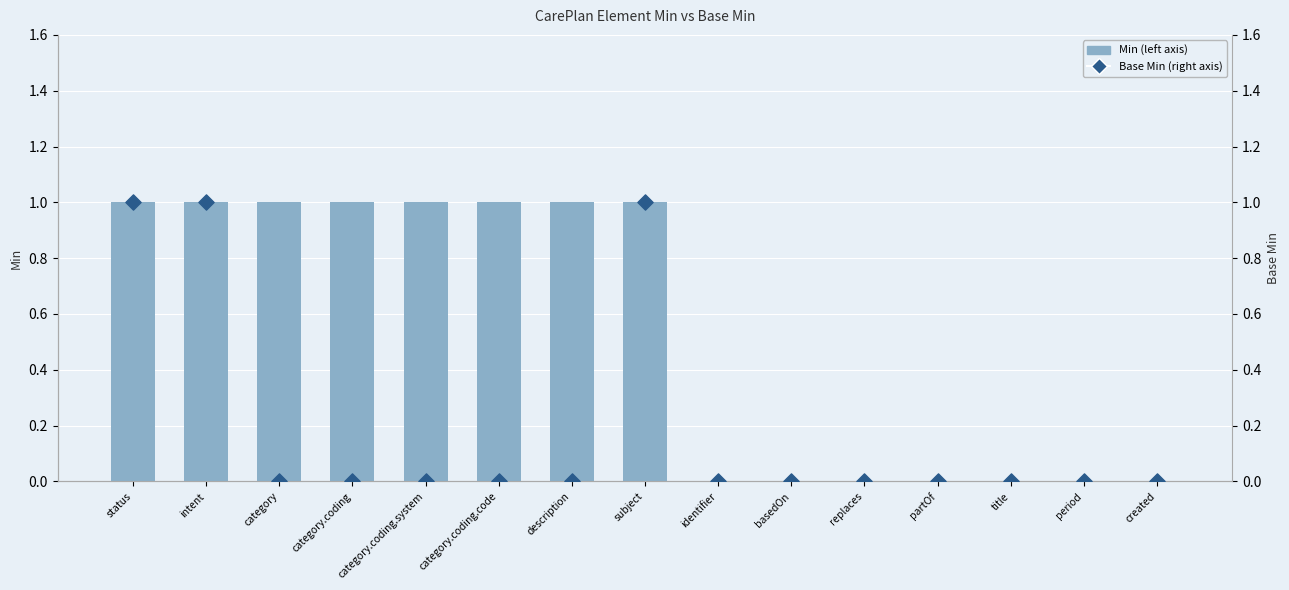

At which category is the sum across all series the highest?

status